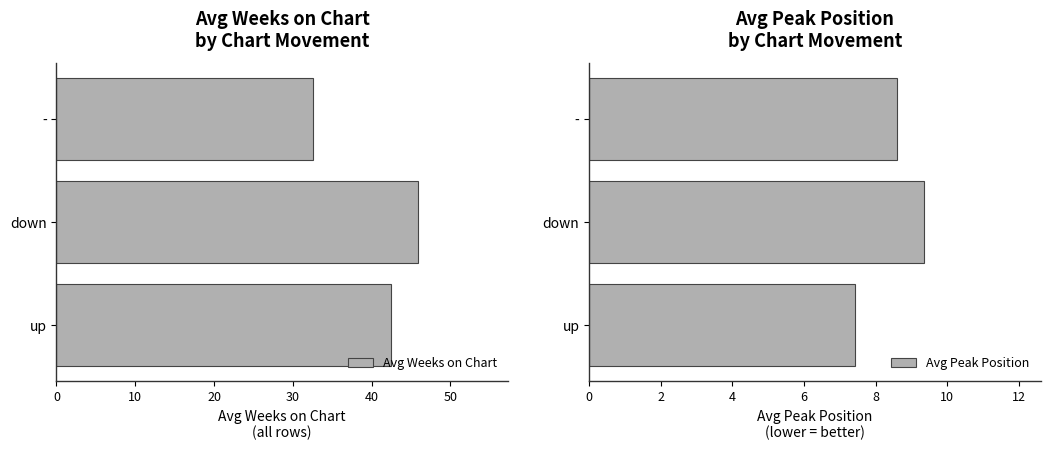

What is the difference between the maximum and minimum values in the Avg Weeks on Chart series?

13.2